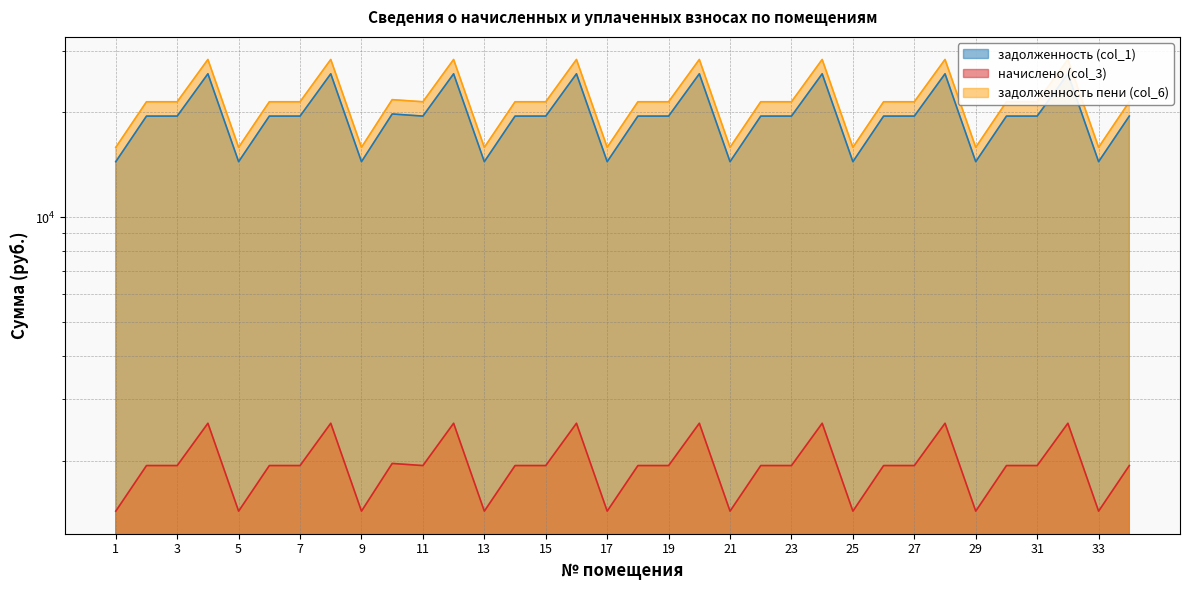

How many values in the начислено (col_3) series exceed 1934?

25